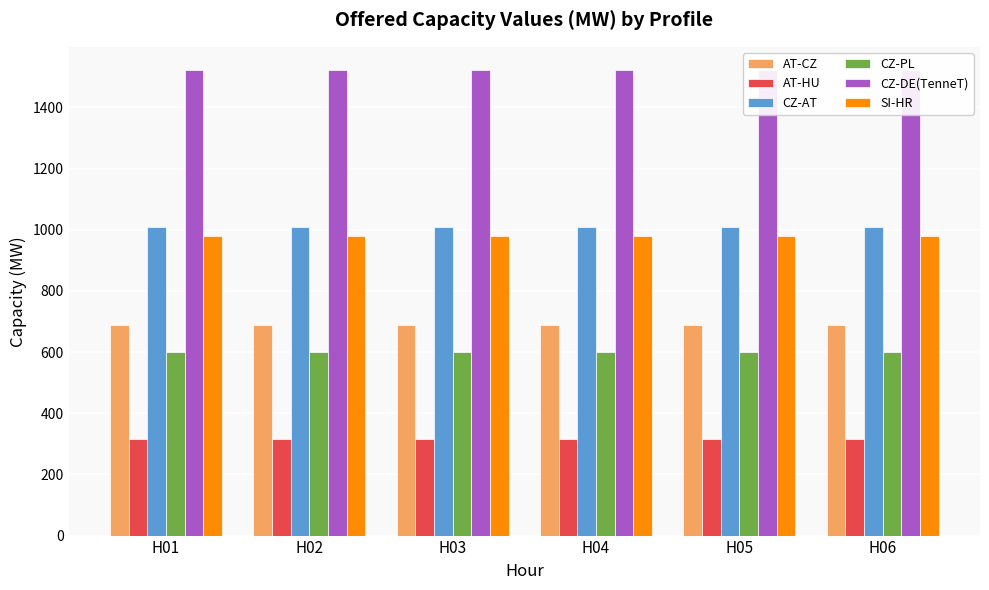

Between H06 and H05, which is larger?

H06